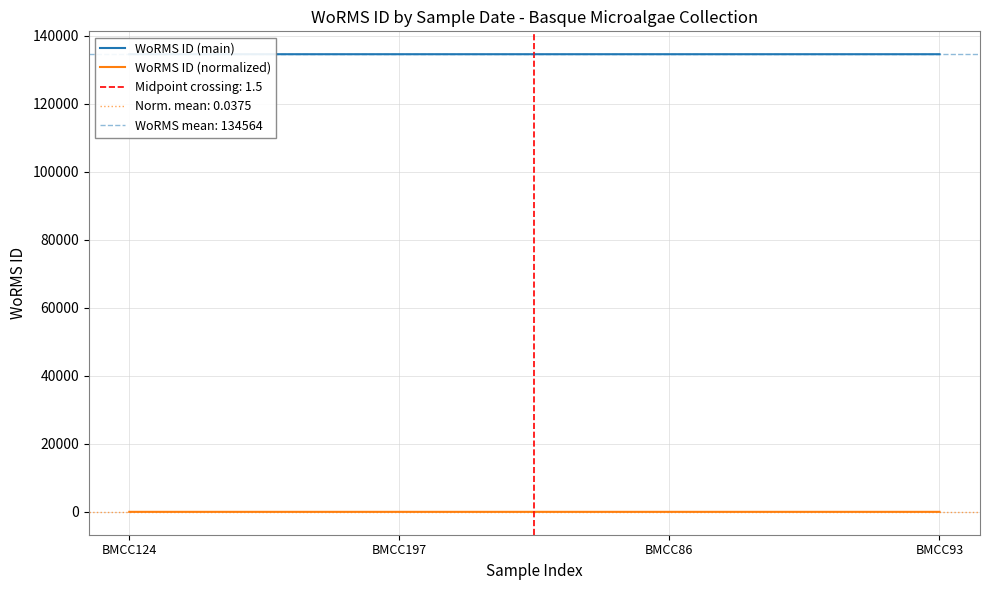

Which series has the widest spread of values?

WoRMS ID (main)